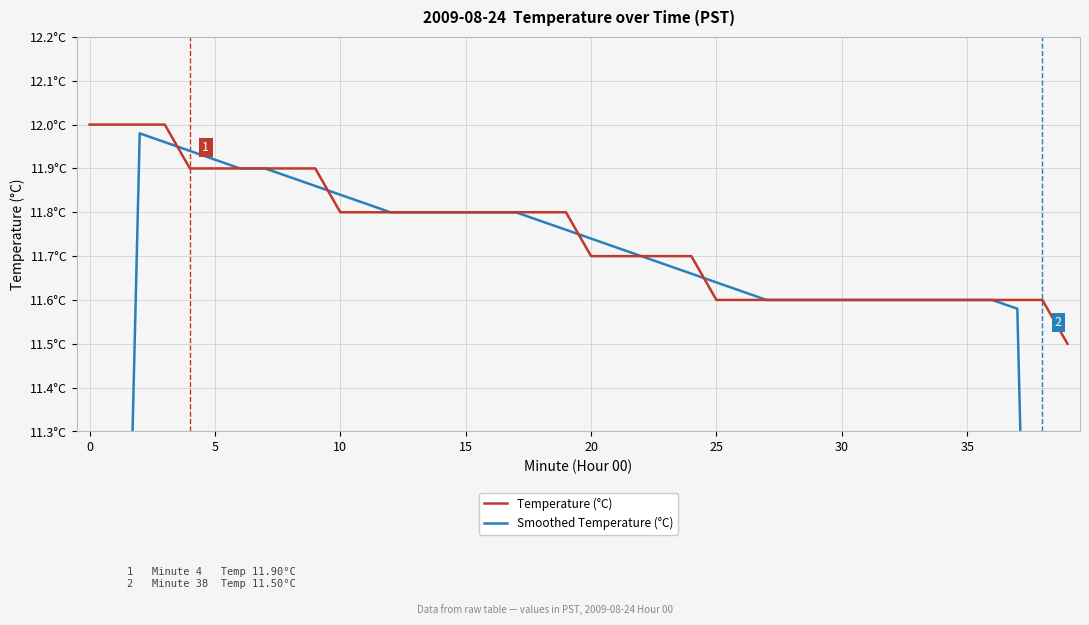

Which series has the largest total across all categories?

Temperature (°C)